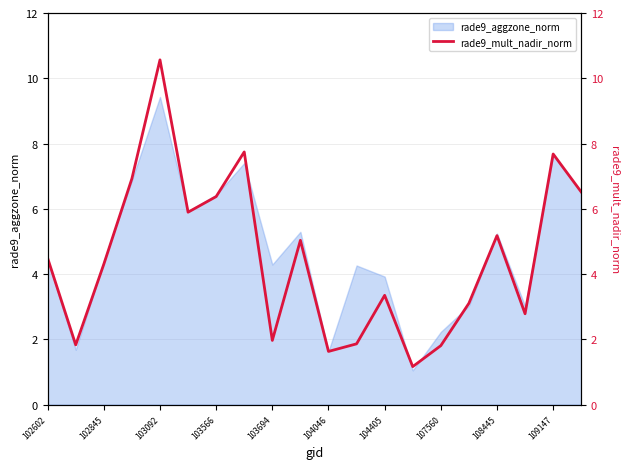

What is the difference between the maximum and minimum values?

9.4